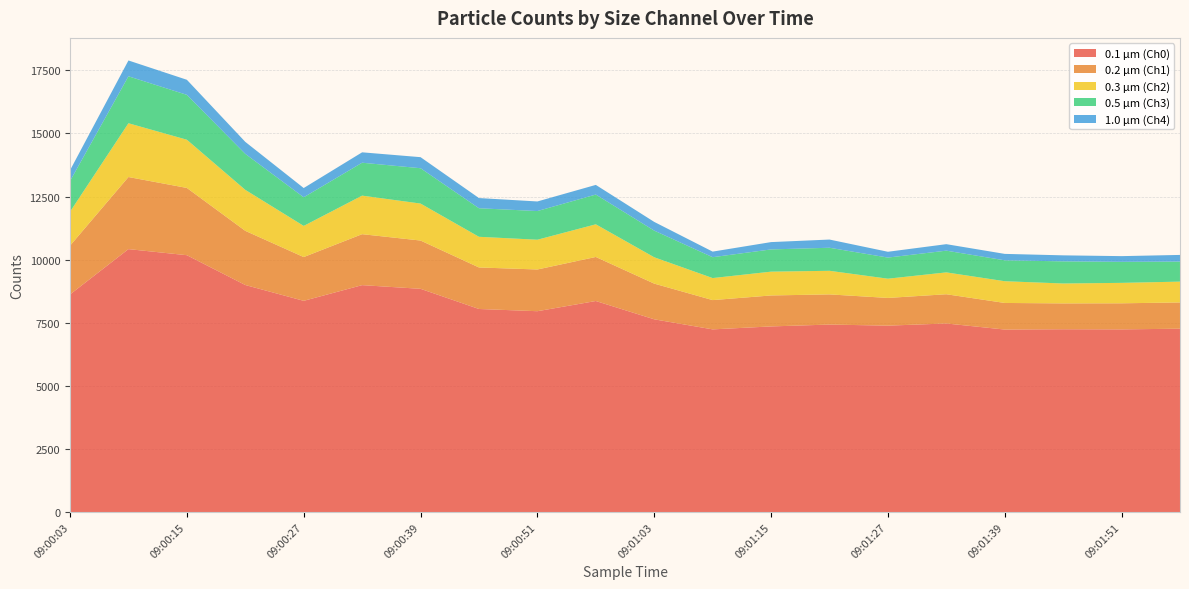

Reading right to left, what are all the values shown in this chart?

0.1 µm (Ch0): 09:01:57=7265	09:01:51=7238	09:01:45=7243	09:01:39=7231	09:01:33=7472	09:01:27=7386	09:01:21=7429	09:01:15=7355	09:01:09=7238	09:01:03=7637	09:00:57=8362	09:00:51=7958	09:00:45=8046	09:00:39=8845	09:00:33=8991	09:00:27=8369	09:00:21=8996	09:00:15=10177	09:00:09=10418	09:00:03=8622
0.2 µm (Ch1): 09:01:57=1040	09:01:51=1033	09:01:45=1024	09:01:39=1054	09:01:33=1158	09:01:27=1098	09:01:21=1195	09:01:15=1227	09:01:09=1160	09:01:03=1414	09:00:57=1745	09:00:51=1653	09:00:45=1645	09:00:39=1913	09:00:33=2019	09:00:27=1734	09:00:21=2146	09:00:15=2665	09:00:09=2856	09:00:03=1932
0.3 µm (Ch2): 09:01:57=825	09:01:51=810	09:01:45=789	09:01:39=861	09:01:33=866	09:01:27=762	09:01:21=935	09:01:15=943	09:01:09=873	09:01:03=1044	09:00:57=1294	09:00:51=1179	09:00:45=1215	09:00:39=1465	09:00:33=1527	09:00:27=1234	09:00:21=1624	09:00:15=1910	09:00:09=2131	09:00:03=1344
0.5 µm (Ch3): 09:01:57=794	09:01:51=833	09:01:45=877	09:01:39=828	09:01:33=861	09:01:27=837	09:01:21=913	09:01:15=881	09:01:09=827	09:01:03=1056	09:00:57=1179	09:00:51=1136	09:00:45=1131	09:00:39=1400	09:00:33=1304	09:00:27=1135	09:00:21=1426	09:00:15=1778	09:00:09=1860	09:00:03=1217
1.0 µm (Ch4): 09:01:57=264	09:01:51=226	09:01:45=238	09:01:39=255	09:01:33=257	09:01:27=230	09:01:21=325	09:01:15=290	09:01:09=221	09:01:03=345	09:00:57=382	09:00:51=380	09:00:45=404	09:00:39=438	09:00:33=412	09:00:27=366	09:00:21=475	09:00:15=597	09:00:09=627	09:00:03=427